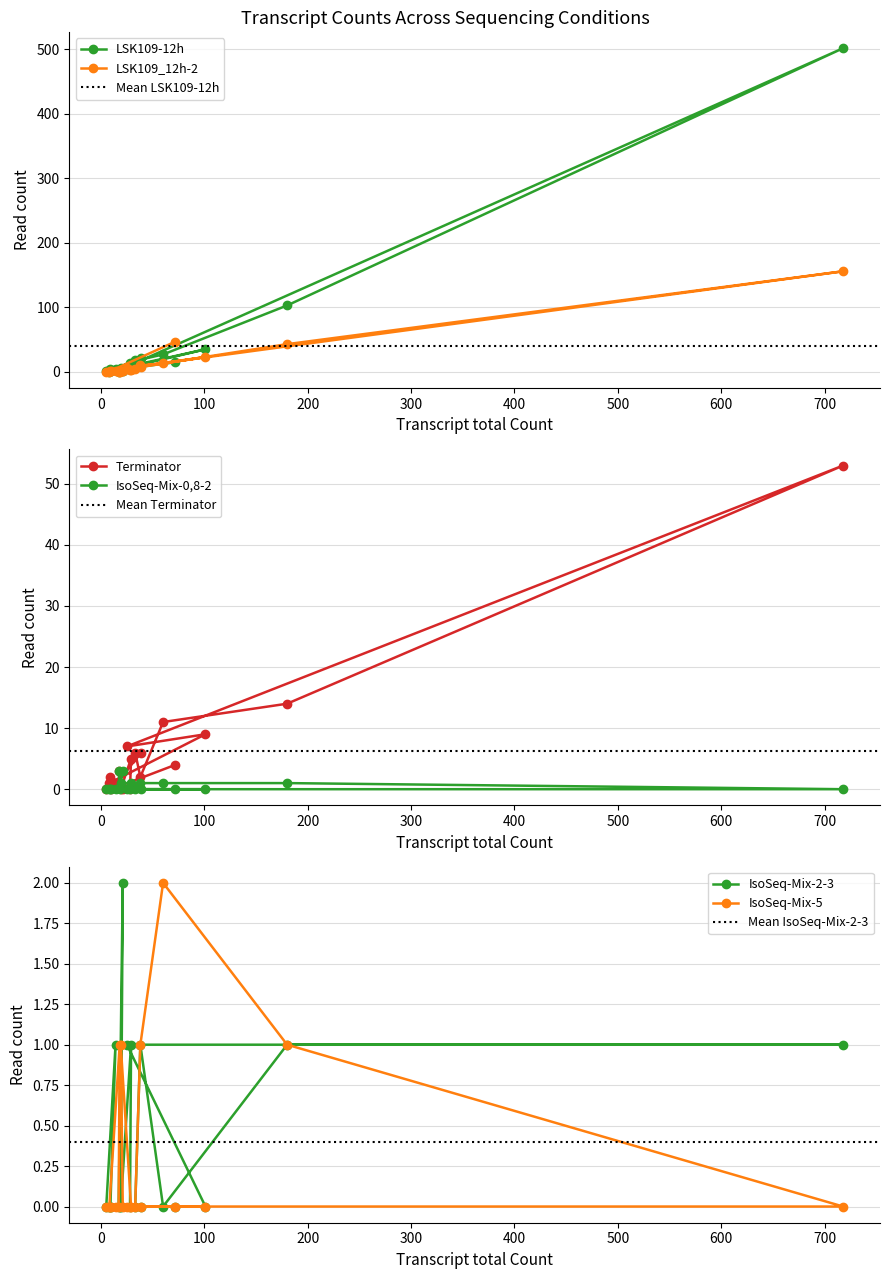

How many data points in Terminator are less than 3?

10